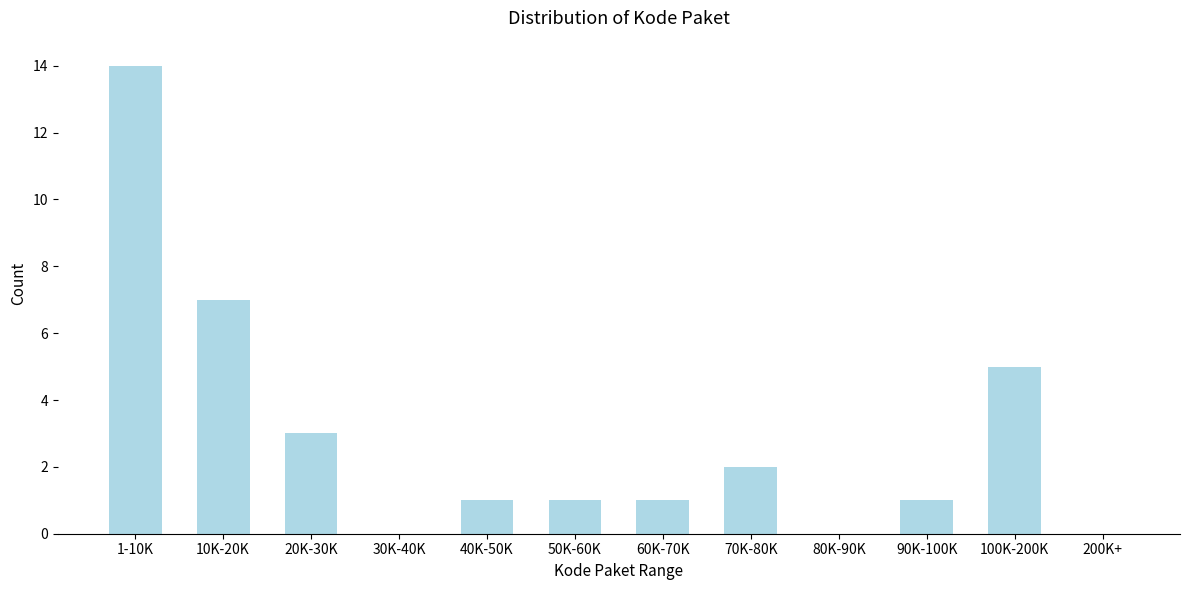

Reading left to right, list all the values displayed in this chart.

1-10K=14	10K-20K=7	20K-30K=3	30K-40K=0	40K-50K=1	50K-60K=1	60K-70K=1	70K-80K=2	80K-90K=0	90K-100K=1	100K-200K=5	200K+=0